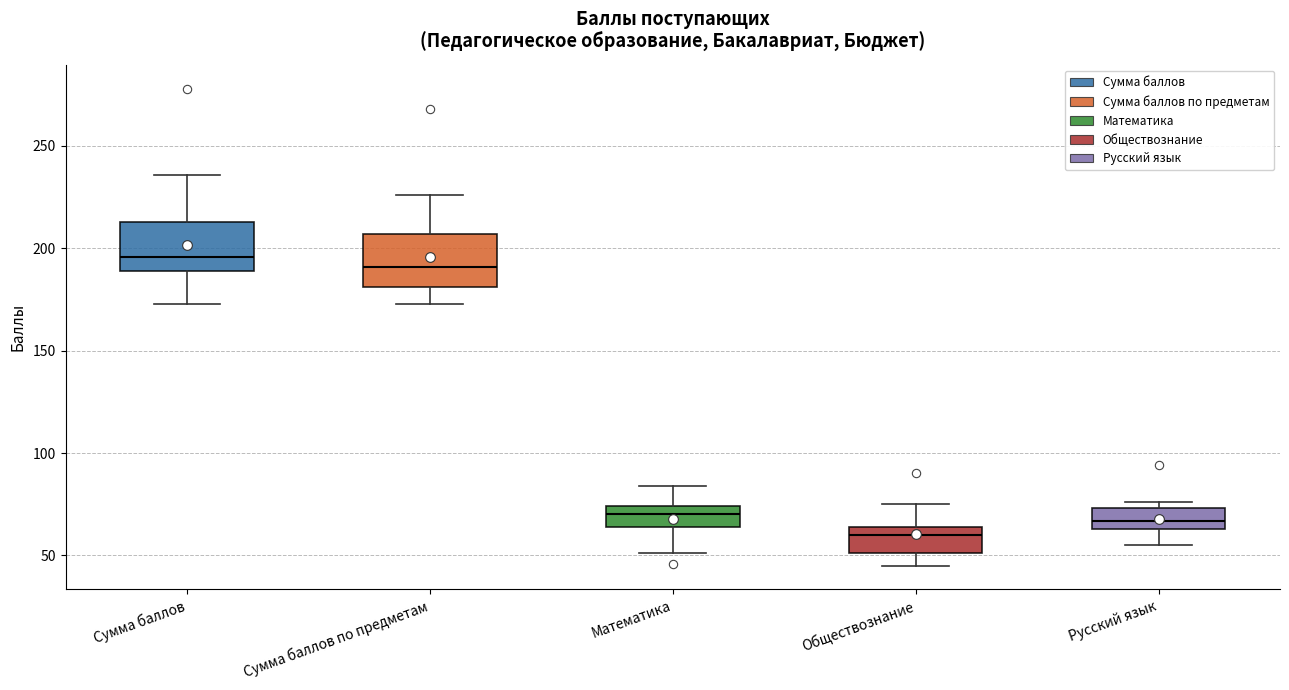

Reading left to right, transcribe this box plot: for each box, give where its median line is, the range the box spans, and where its two whiskers end, as read against the y-axis. The values are not printed on the chart, so give them approximately, as read against the axis.

Сумма баллов: median 195, box 190 to 215, whiskers 175 to 235
Сумма баллов по предметам: median 190, box 180 to 205, whiskers 175 to 225
Математика: median 70, box 65 to 75, whiskers 50 to 85
Обществознание: median 60, box 50 to 65, whiskers 45 to 75
Русский язык: median 65 (inside the box), box 65 to 75, whiskers 55 to 75 (just above the box's upper edge)